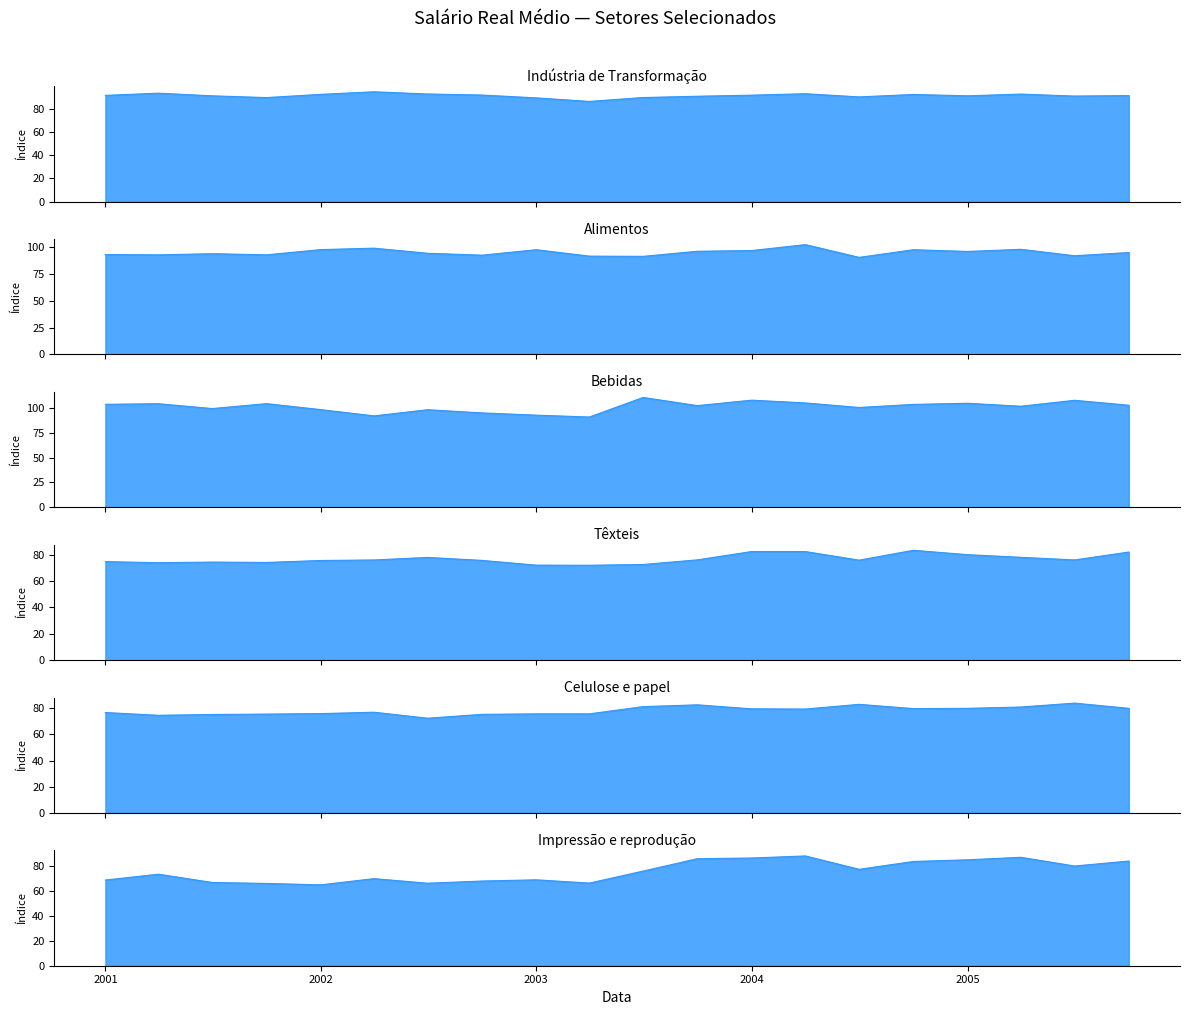

At which label does Bebidas reach its minimum?

2003-04